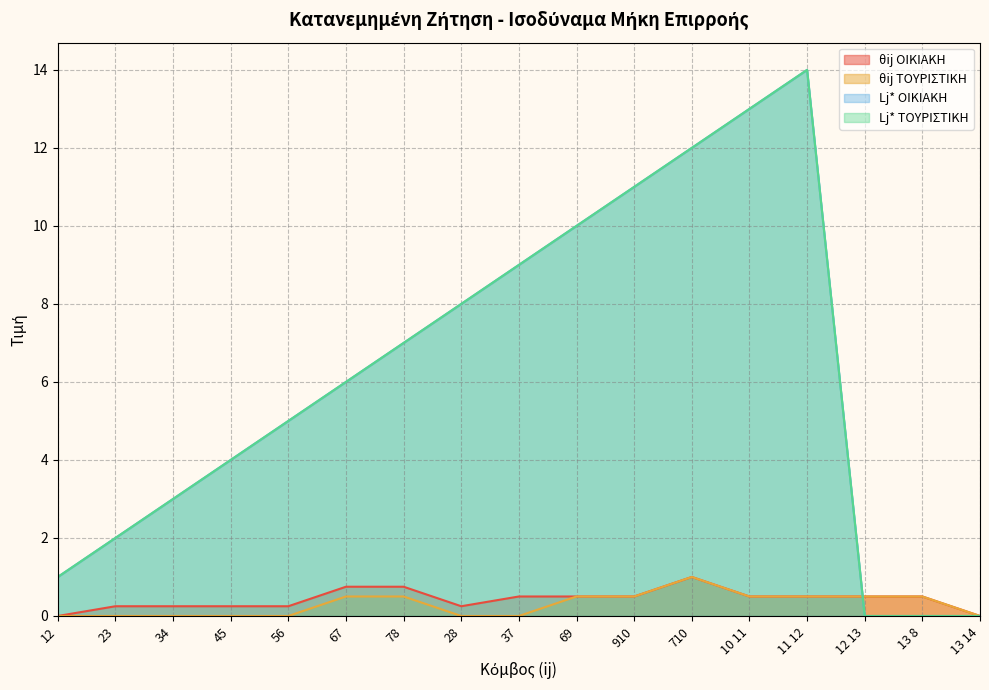

At how many categories does at least one series exceed 11?

3